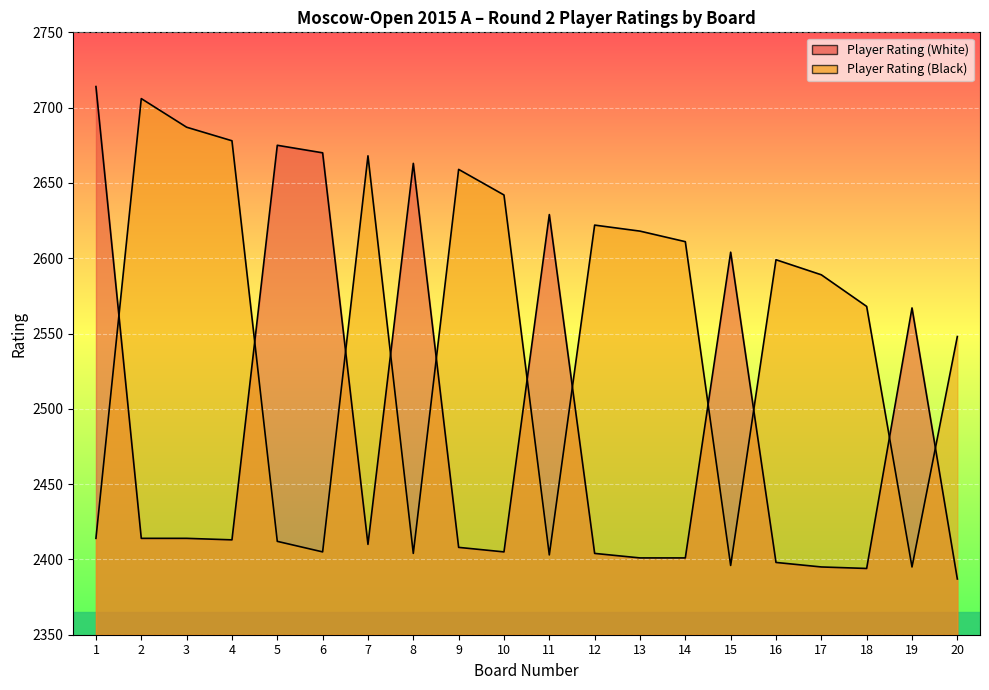

Which category has the highest value in the Player Rating (White) series?

1